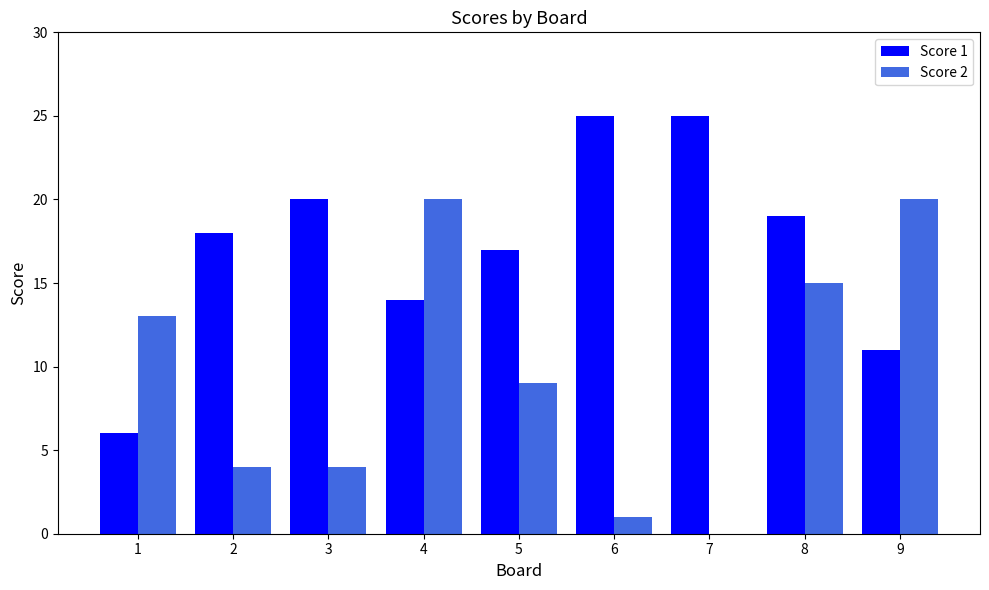

True or false: Score 2 has a value of 29 at 4.

False